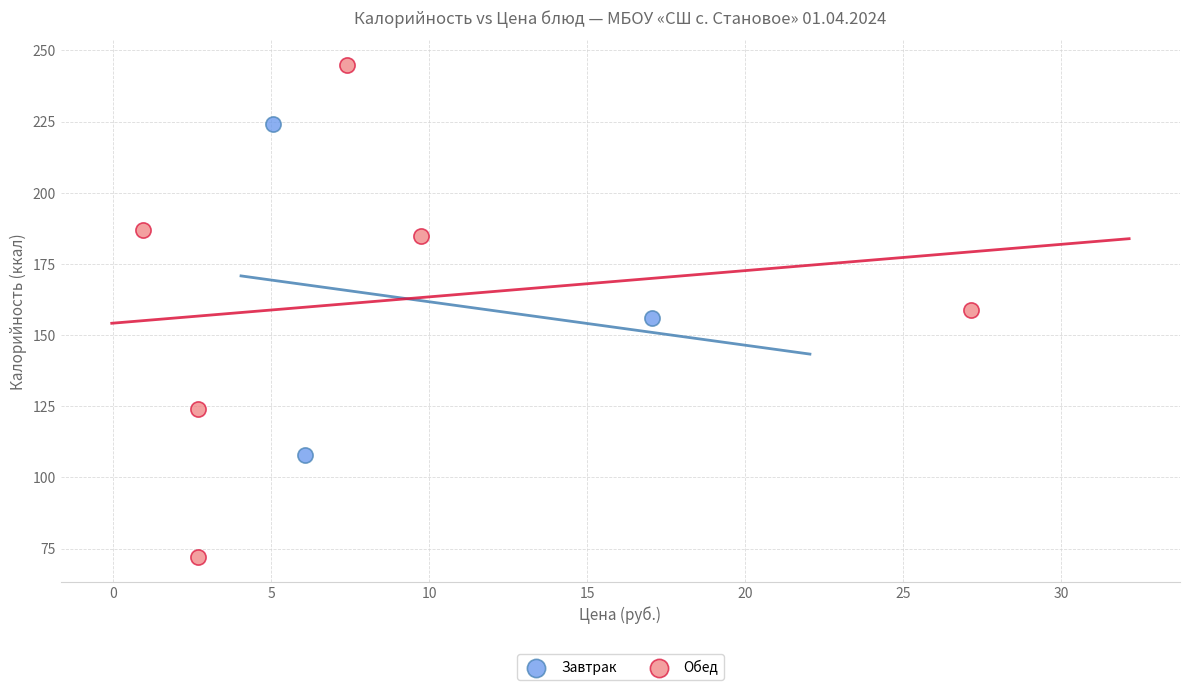

Which series has the widest spread of Y values?

Обед